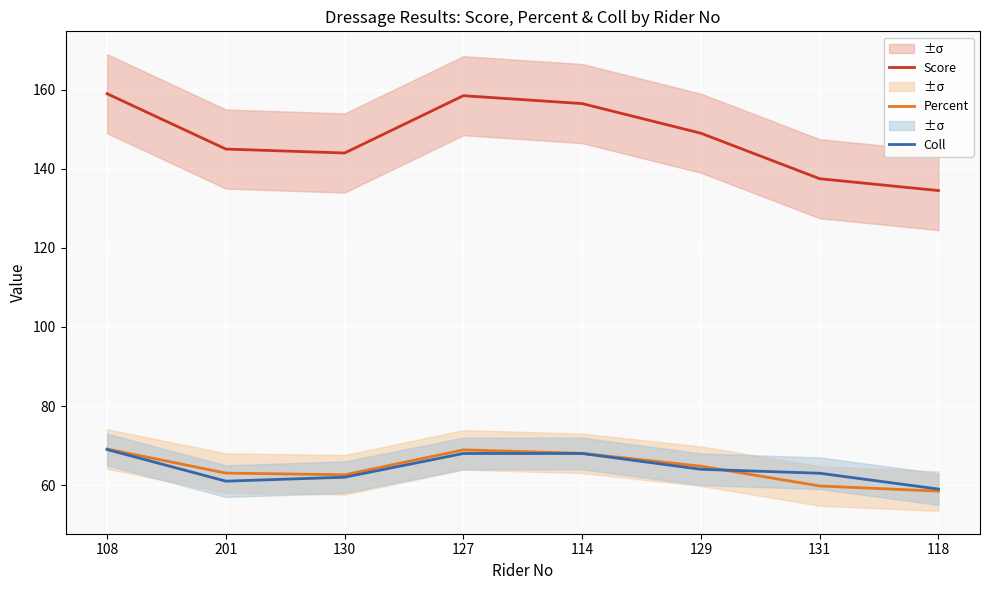

What is the approximate value of Percent at 130?

62.6